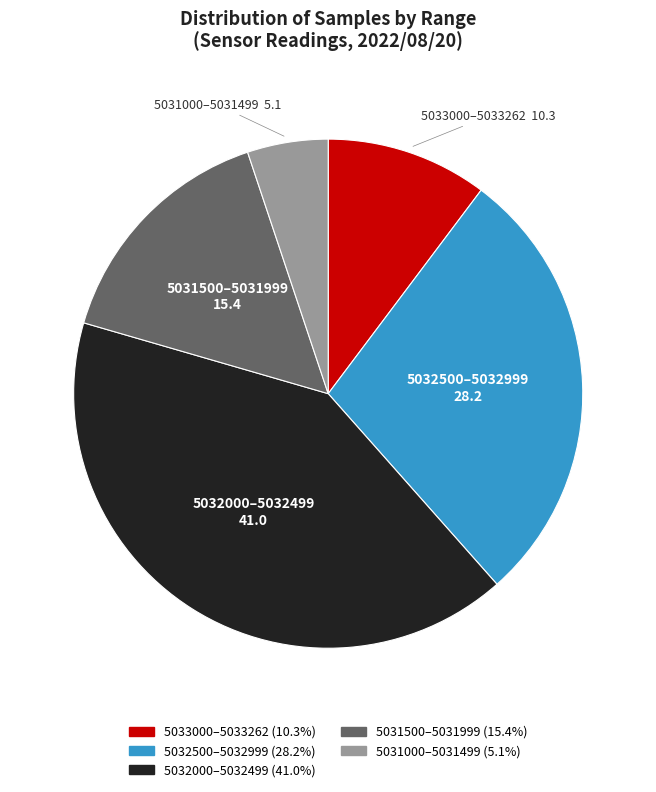

Does any single category account for the majority?

No